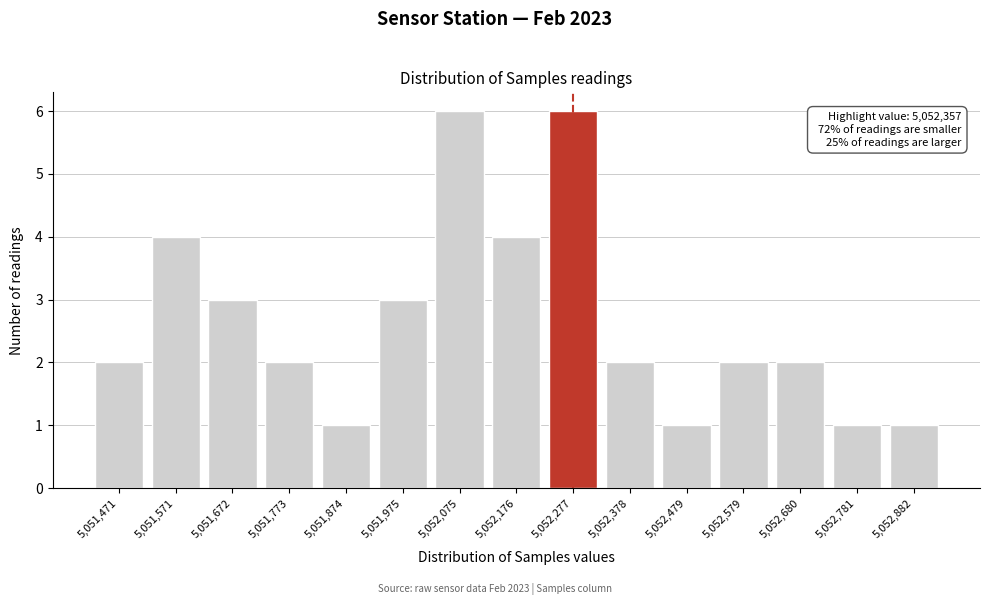

Reading left to right, list all the values displayed in this chart.

5,051,471=2	5,051,571=4	5,051,672=3	5,051,773=2	5,051,874=1	5,051,975=3	5,052,075=6	5,052,176=4	5,052,277=6	5,052,378=2	5,052,479=1	5,052,579=2	5,052,680=2	5,052,781=1	5,052,882=1